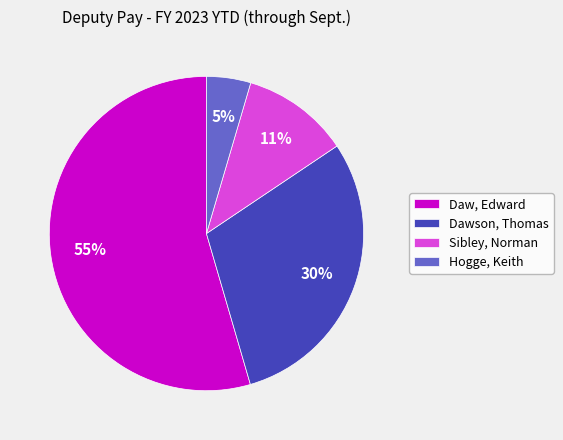

What is the ratio of the value at Daw, Edward to the value at Dawson, Thomas?

1.8